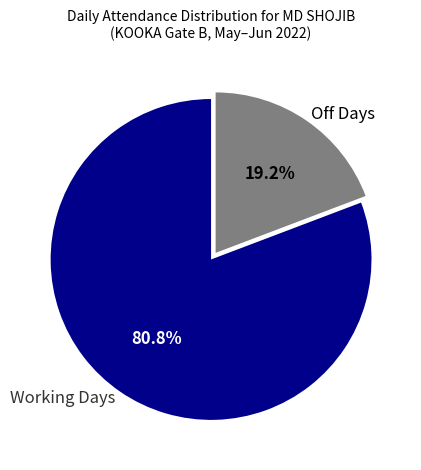

Which slice is the largest?

Working Days